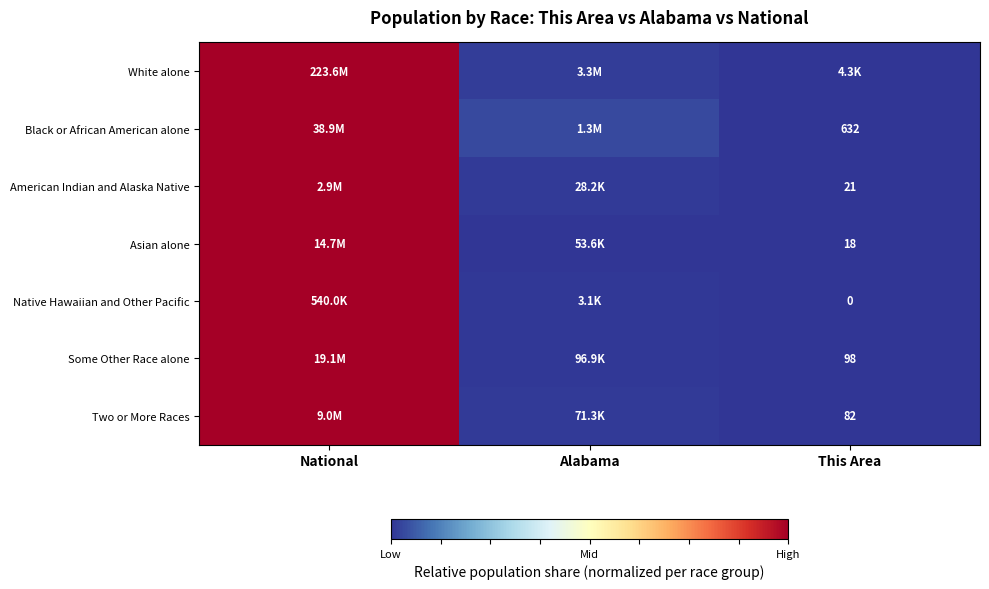

At which label is Two or More Races closest to 0?

This Area